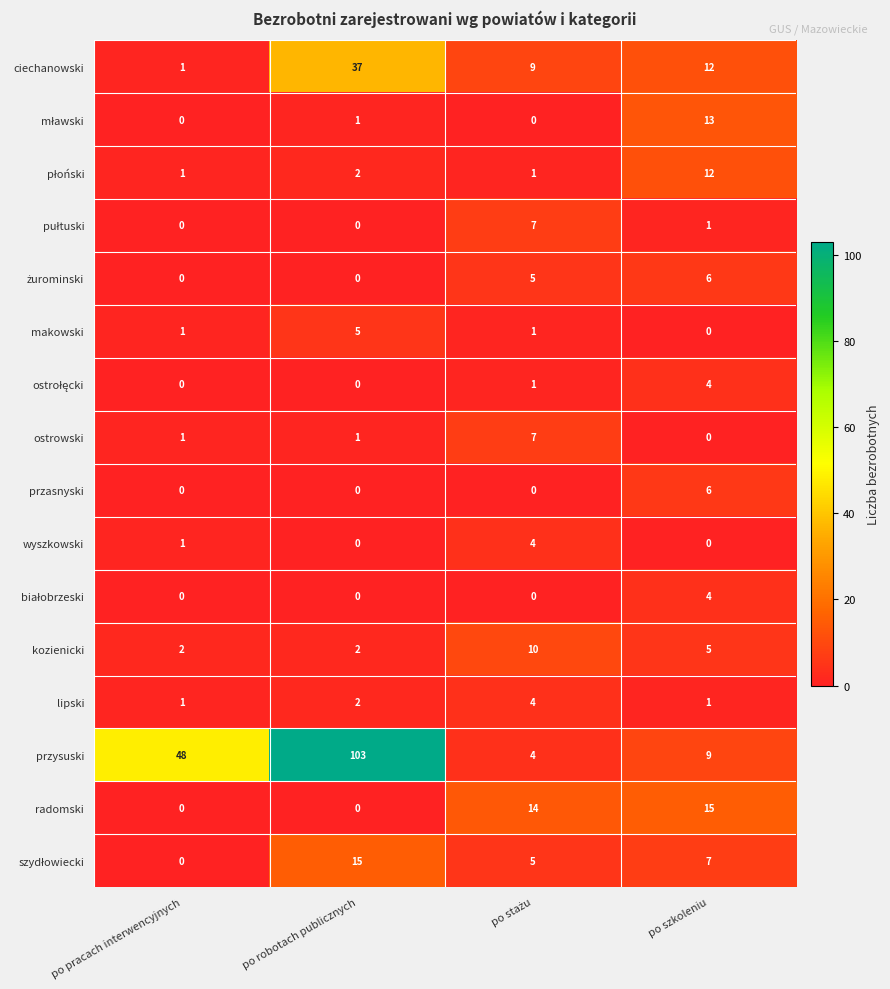

At how many categories does at least one series exceed 99?

1